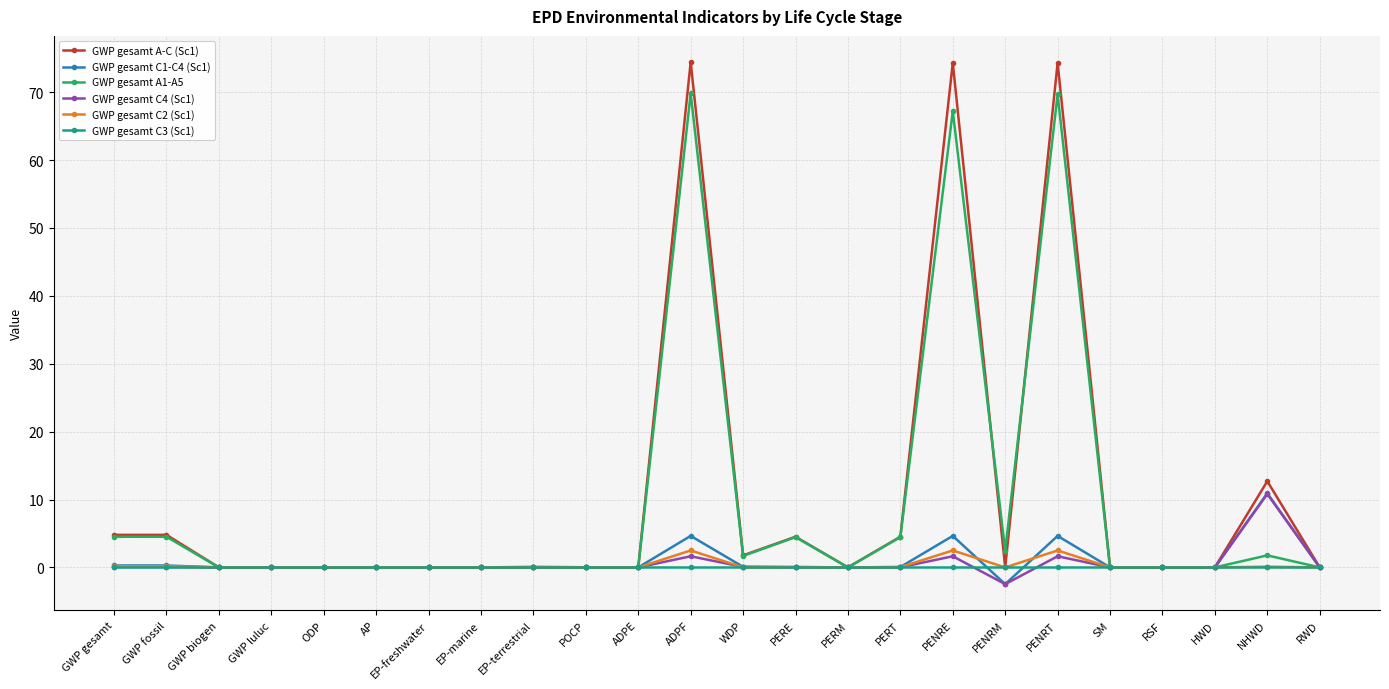

Is the value of GWP gesamt C3 (Sc1) at POCP greater than the value of GWP gesamt C1-C4 (Sc1) at ADPF?

No